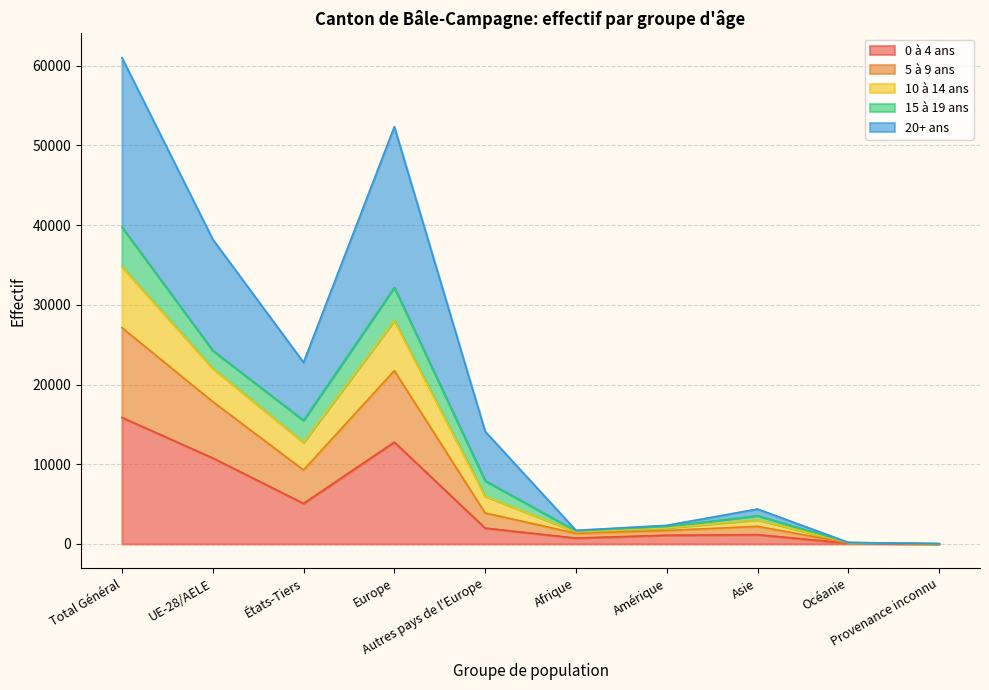

What is the difference between the highest and lowest values at Asie?

3221